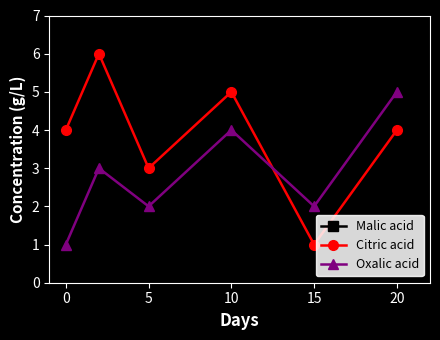

How many lines are shown in the chart?

3